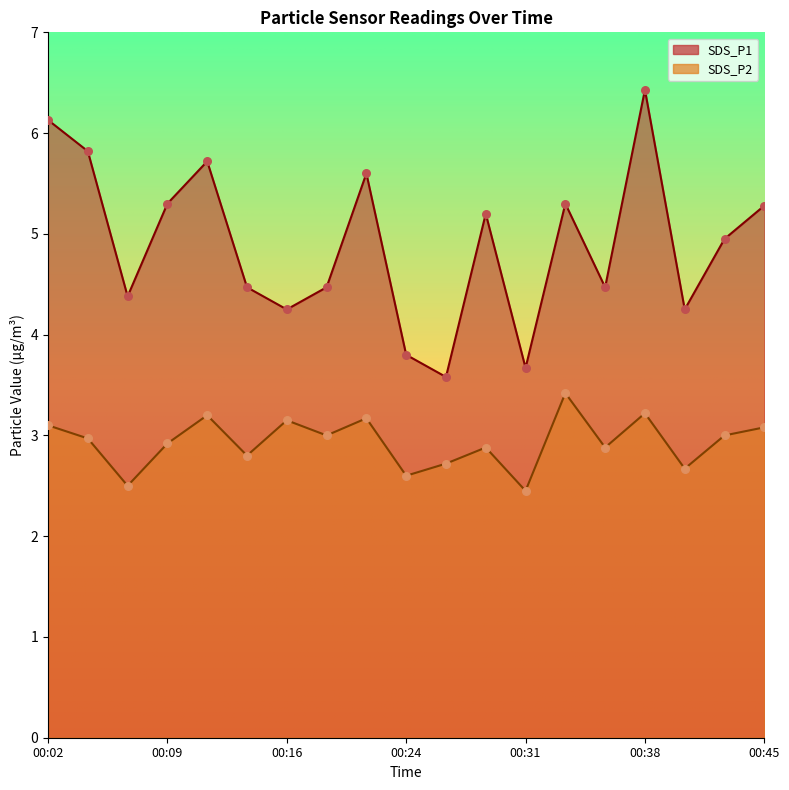

Is the value of SDS_P1 at 00:43 greater than the value of SDS_P2 at 00:26?

Yes